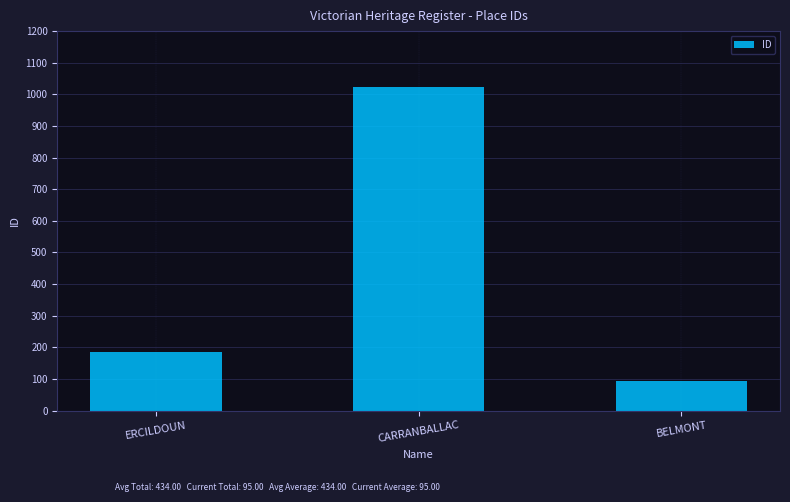

The value at BELMONT is 141. True or false?

False